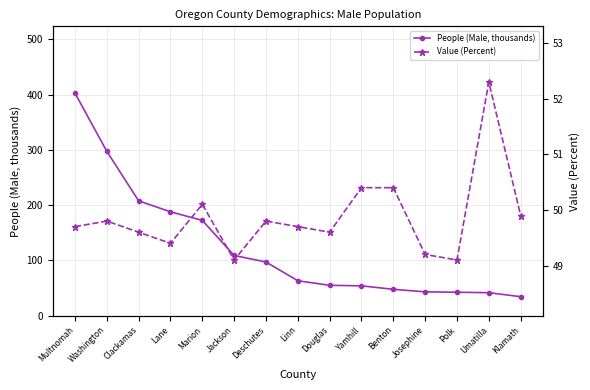

After their last crossing, which series has the higher values: People (Male, thousands) or Value (Percent)?

Value (Percent)